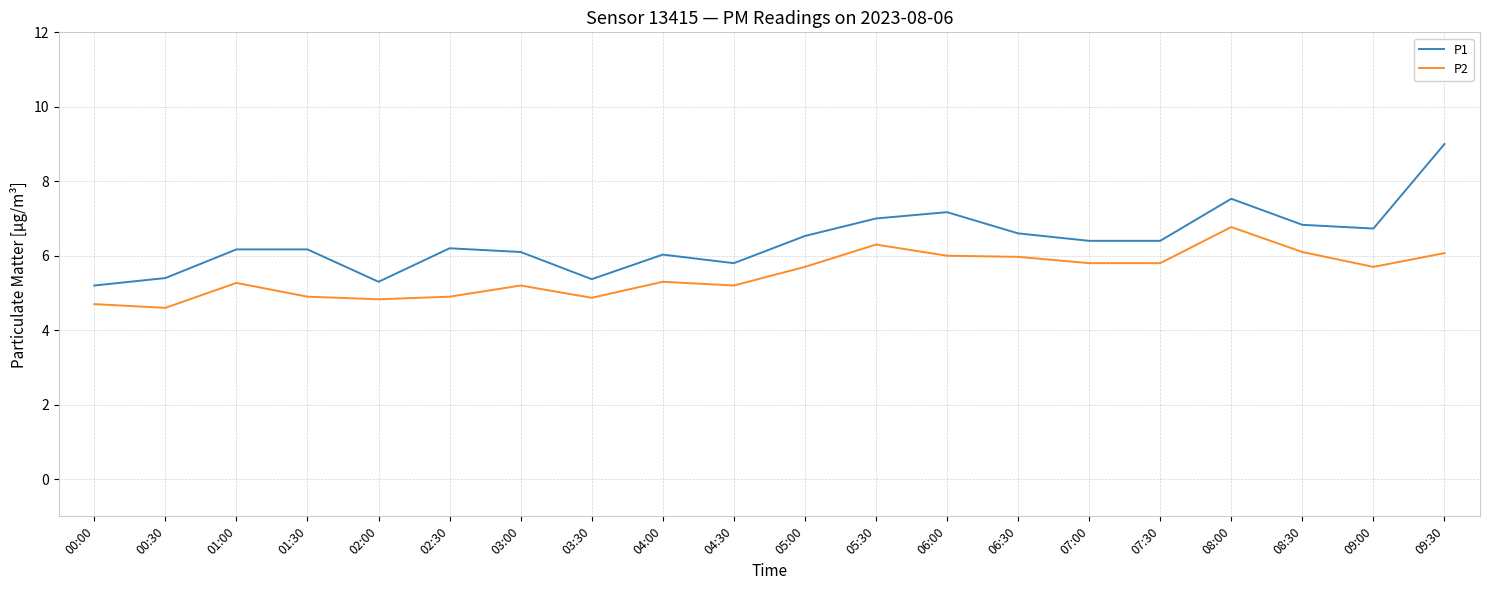

Which series has the widest spread of values?

P1